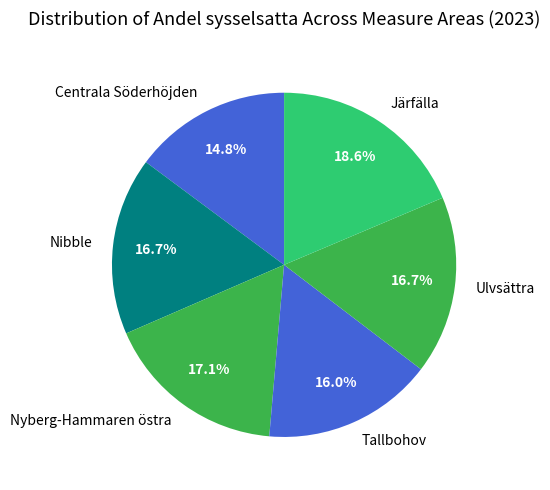

Does any single category account for the majority?

No